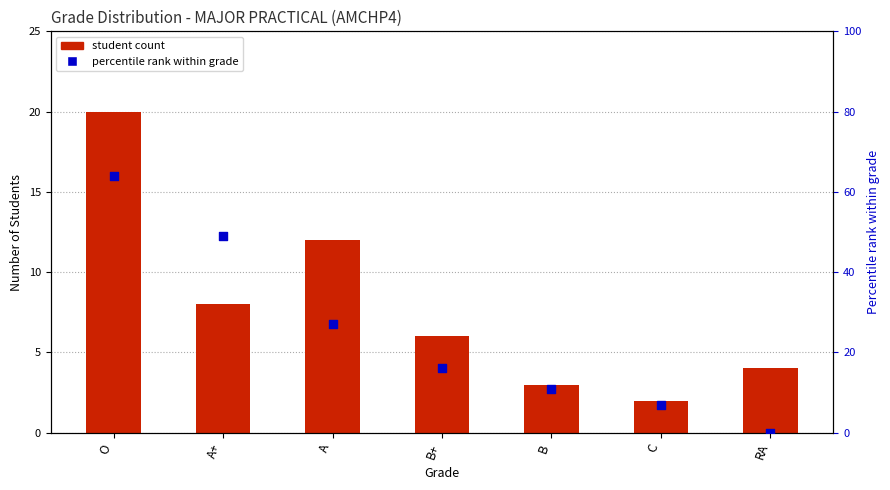

Which series has the largest total across all categories?

percentile rank within grade